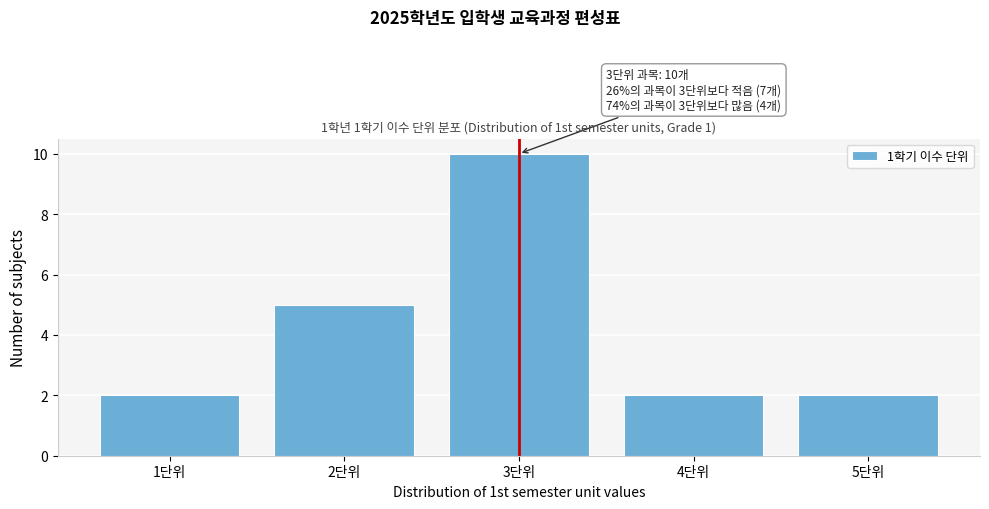

Which range on the x-axis has the tallest bar?

2.5 to 3.5